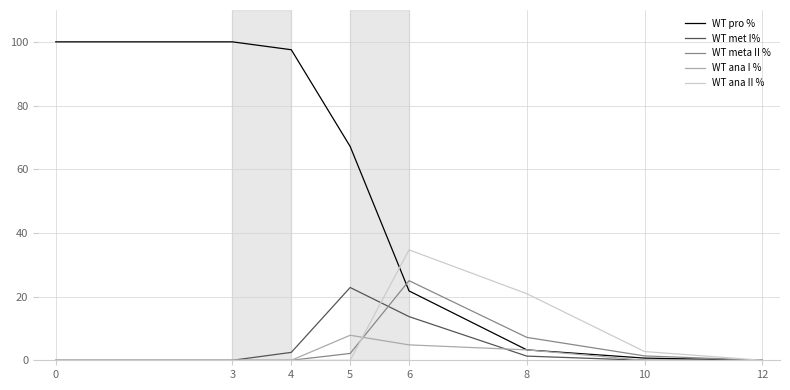

Where is WT meta II % nearest to the value 12?

8